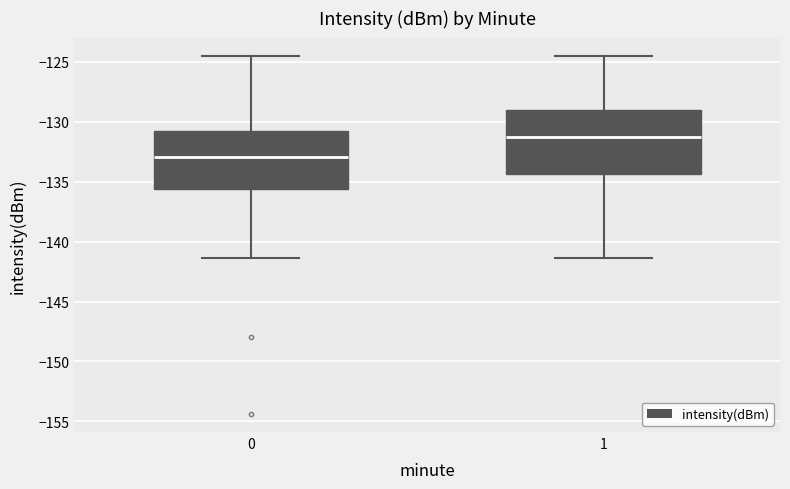

Which box is the tallest, from its lower edge to its upper edge?

1